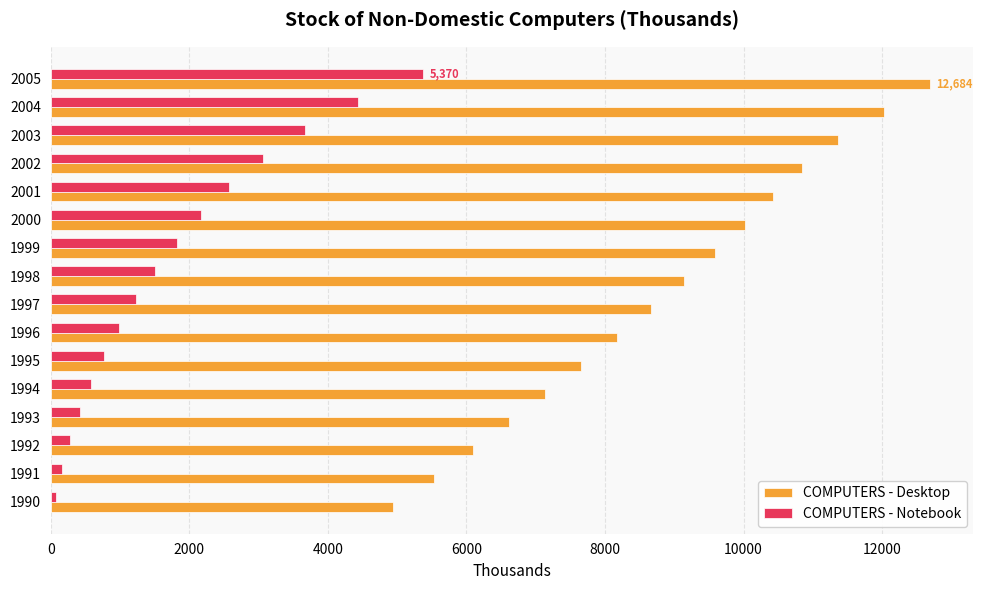

What is the difference between the second highest and second lowest values in the COMPUTERS - Desktop series?

6481.4